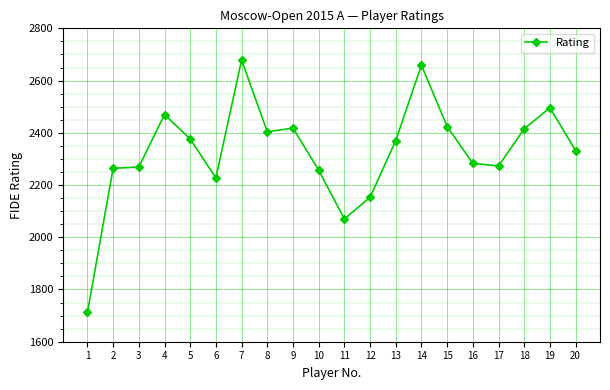

What is the maximum value shown in the chart?

2679